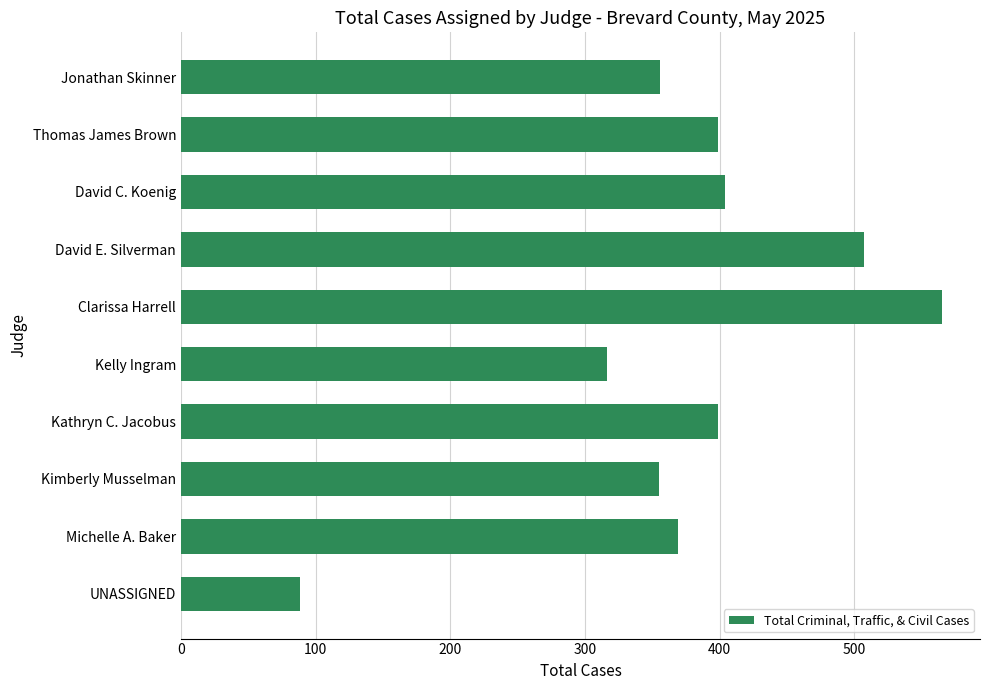

The value at David E. Silverman is 213. True or false?

False